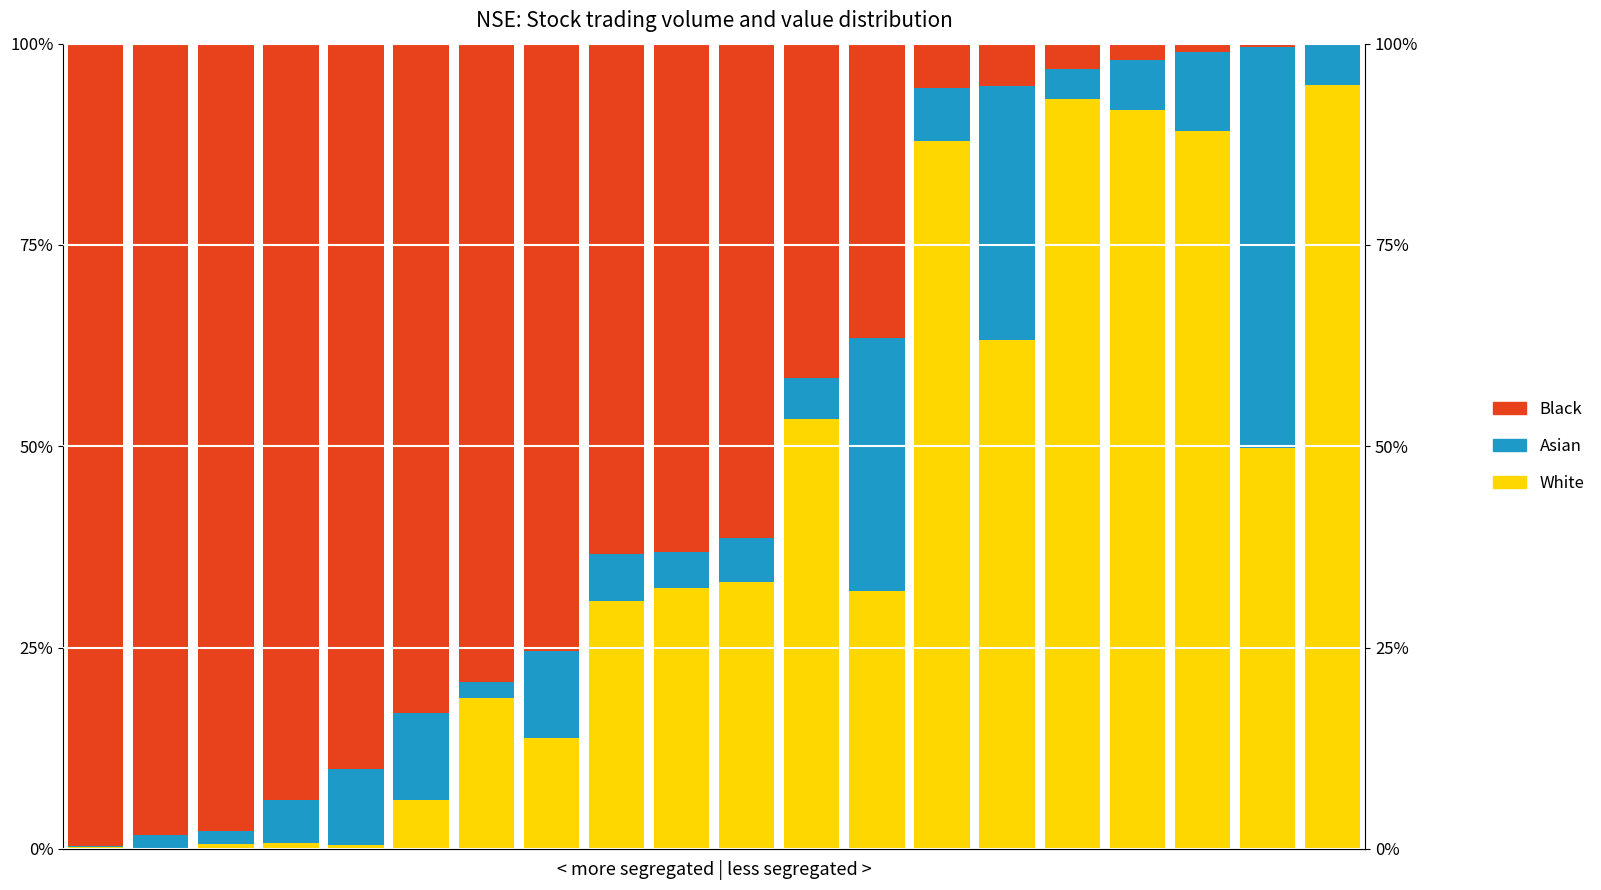

Which series has the largest range (max minus min)?

Black